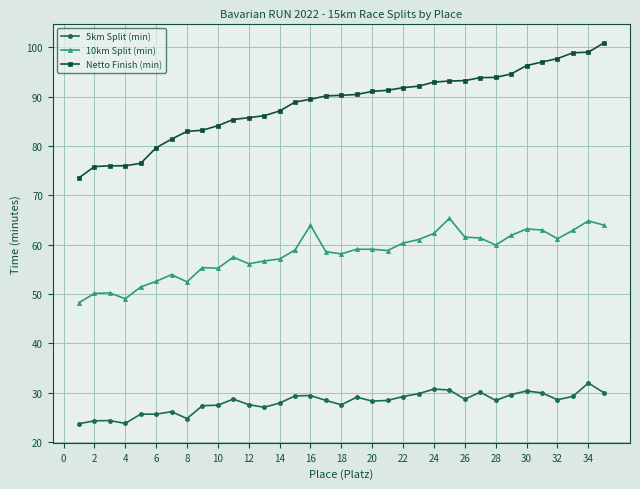

What is the lowest value of the 5km Split (min) series?

23.7